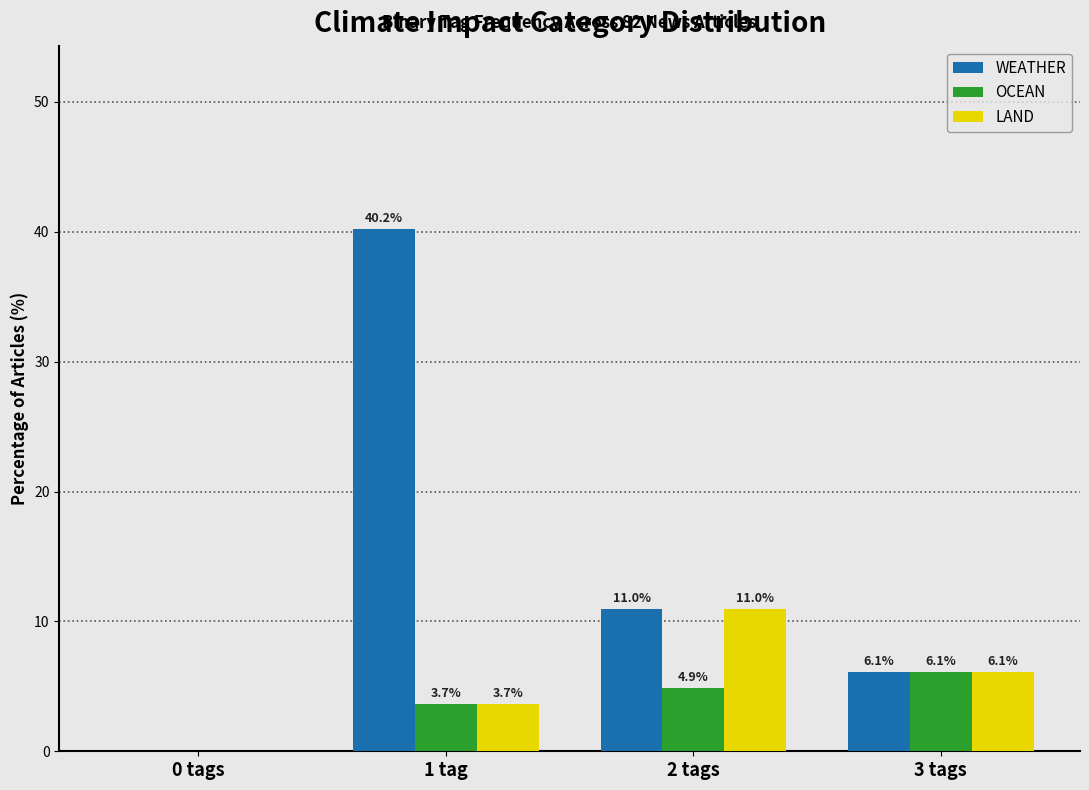

Reading left to right, transcribe all the data shown in this chart.

WEATHER: 0 tags=0.0	1 tag=40.2	2 tags=11.0	3 tags=6.1
OCEAN: 0 tags=0.0	1 tag=3.7	2 tags=4.9	3 tags=6.1
LAND: 0 tags=0.0	1 tag=3.7	2 tags=11.0	3 tags=6.1